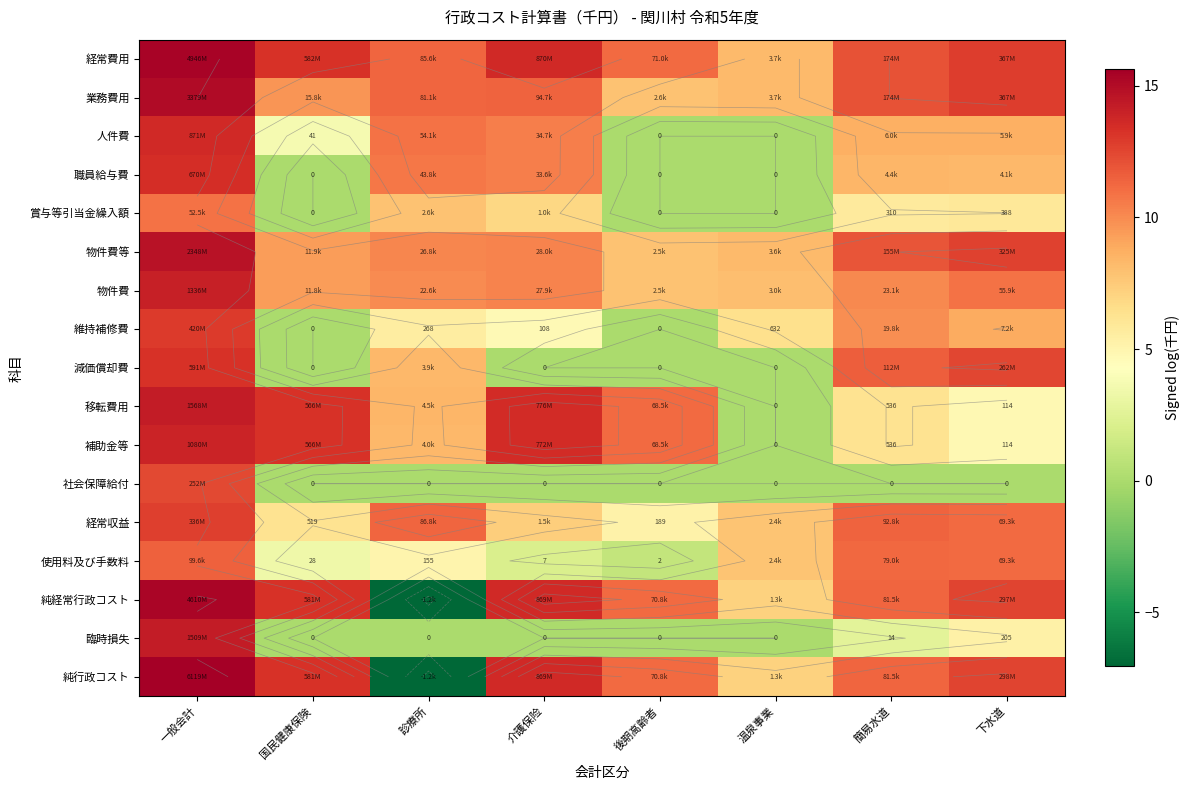

The value of 賞与等引当金繰入額 at 後期高齢者 is 0.0. True or false?

True